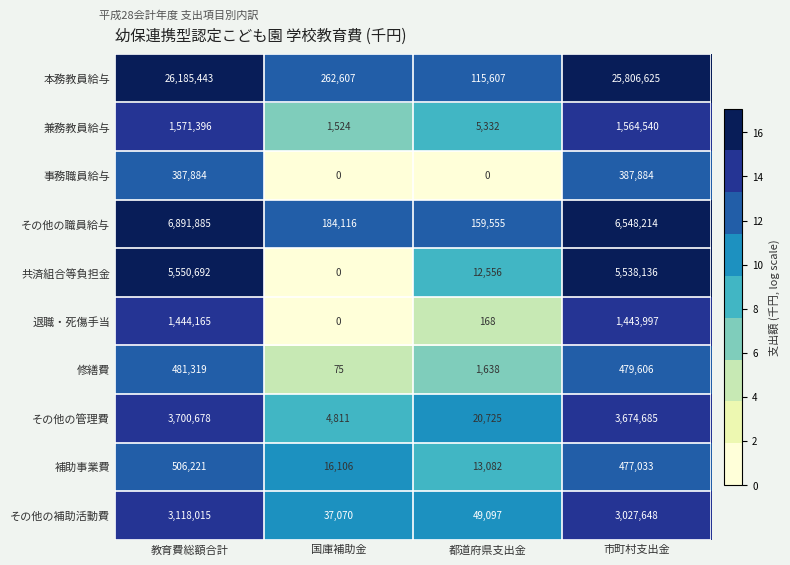

What is the total value across all series at 都道府県支出金?

377760